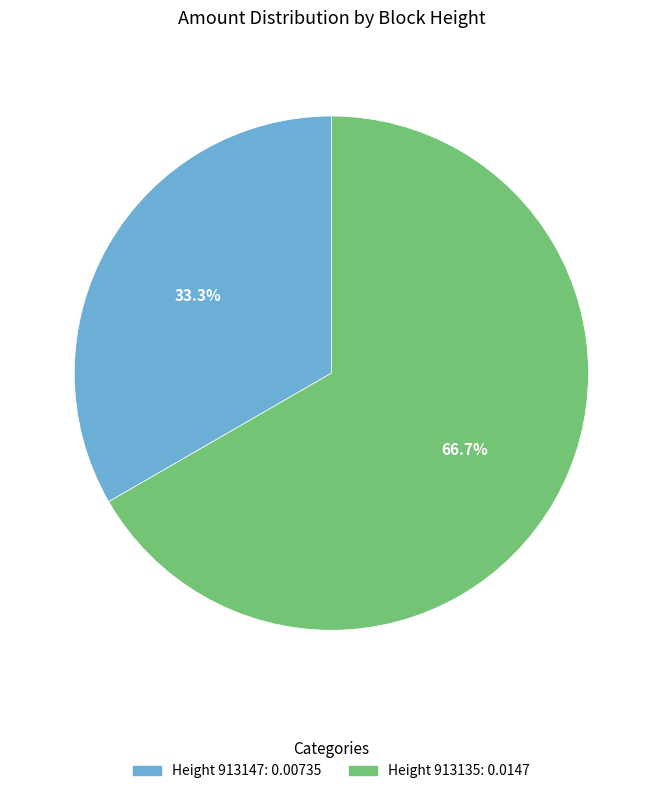

Is there a majority slice in this chart?

Yes